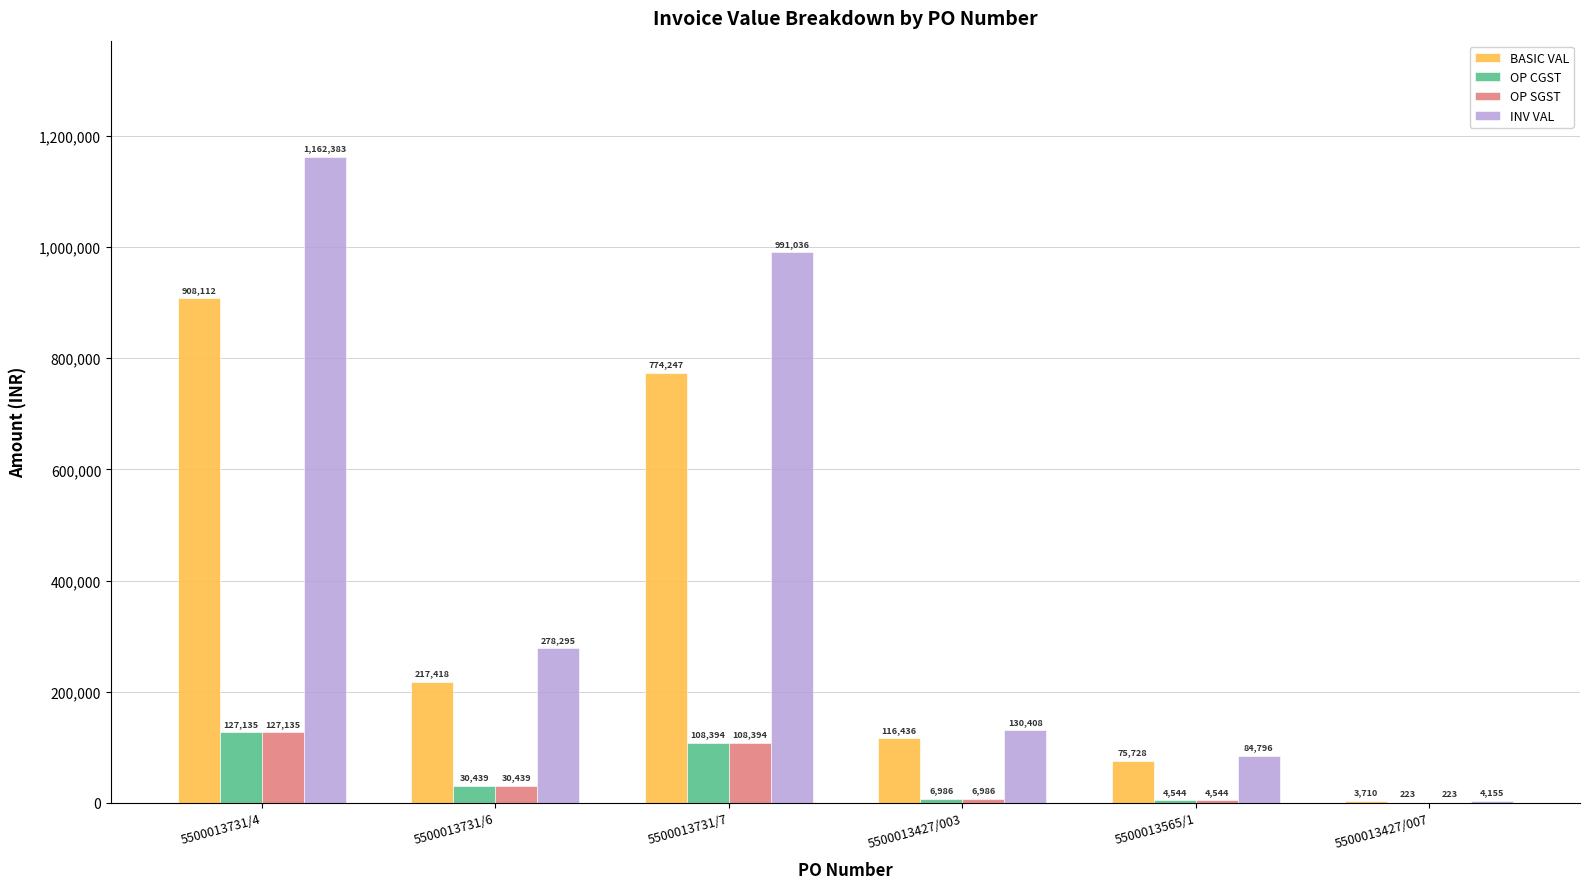

At which label does BASIC VAL reach its peak?

5500013731/4